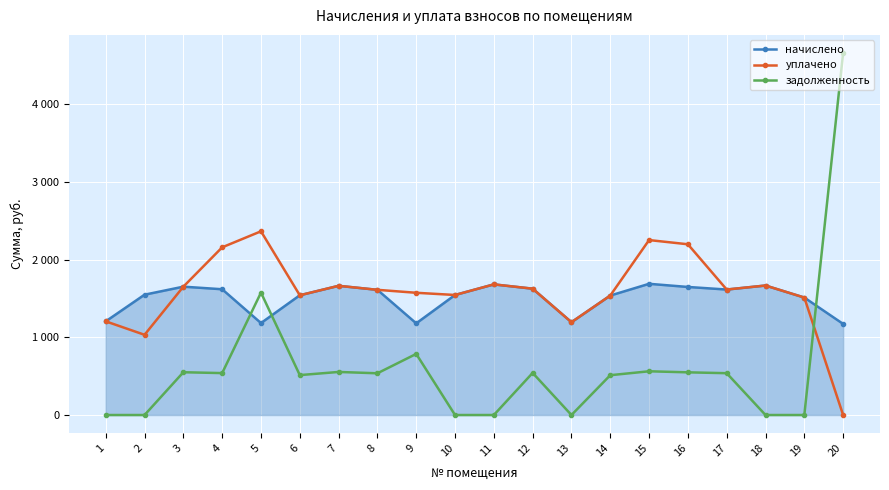

At which label does задолженность reach its peak?

20